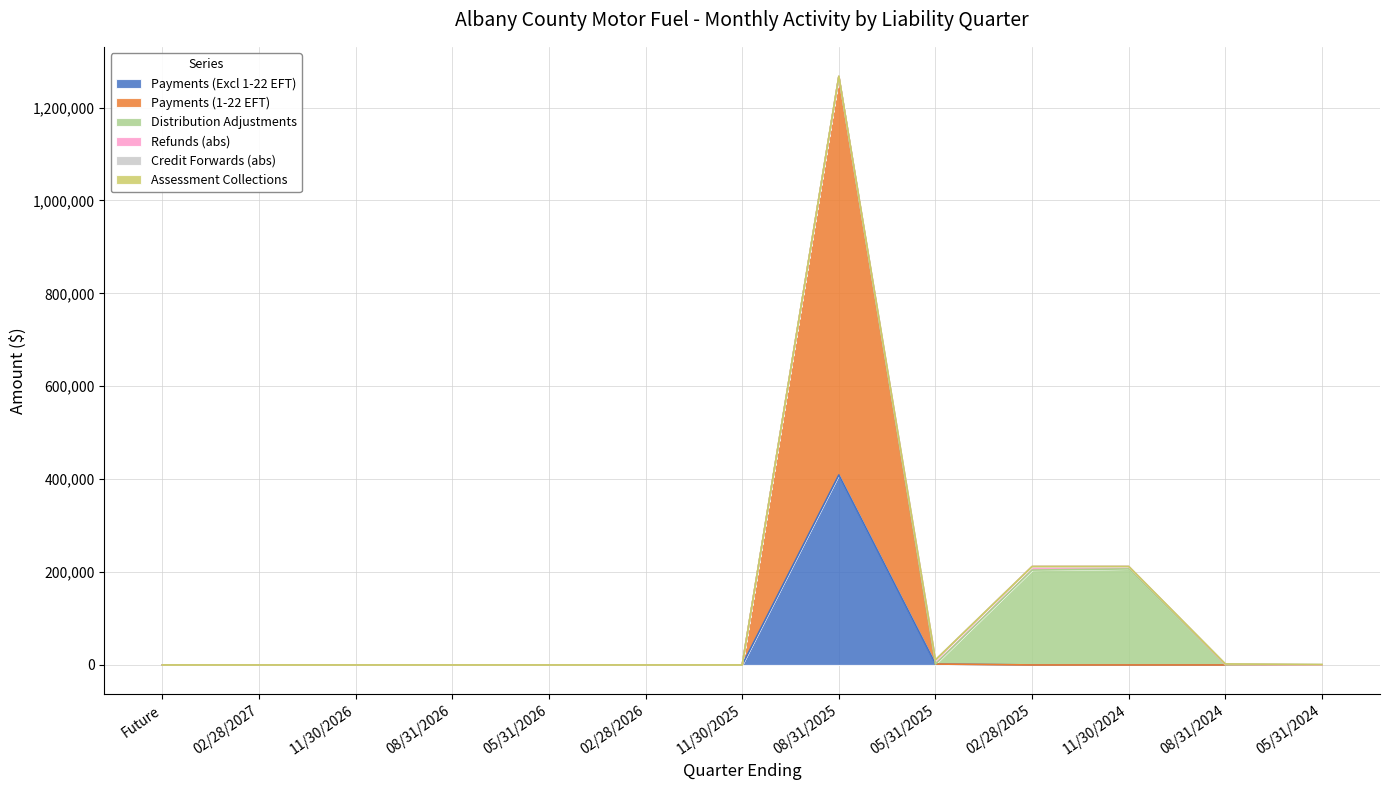

After their last crossing, which series has the higher values: Payments (1-22 EFT) or Refunds (abs)?

Refunds (abs)